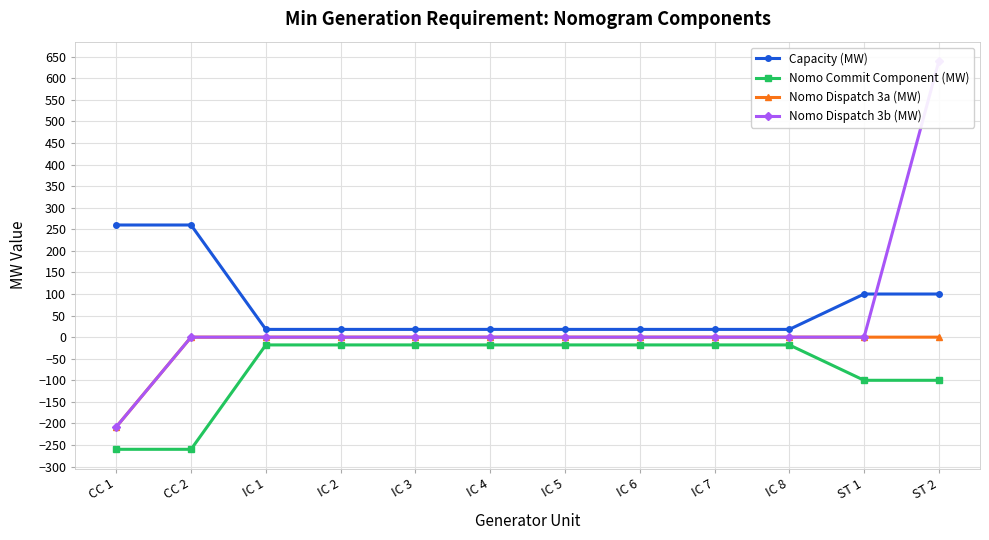

True or false: Nomo Dispatch 3a (MW) and Capacity (MW) cross at least once.

False